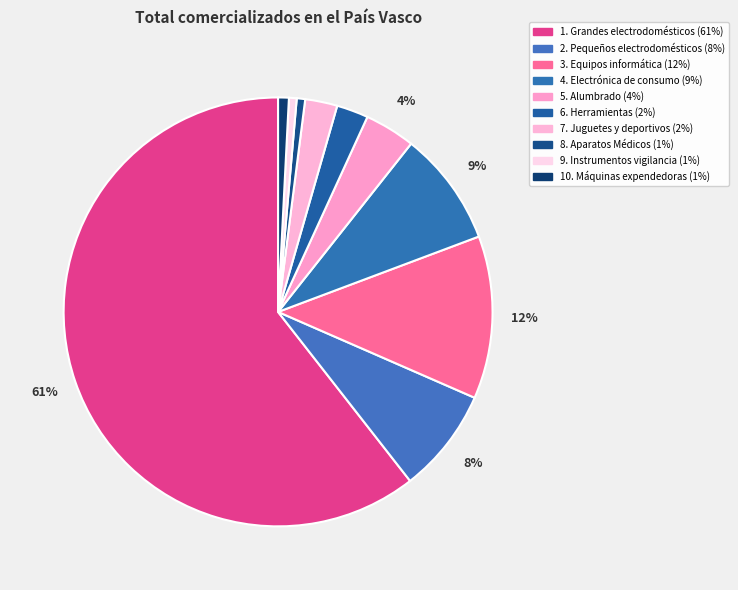

To the nearest percent, what percentage of the pie is 9. Instrumentos vigilancia?

1%